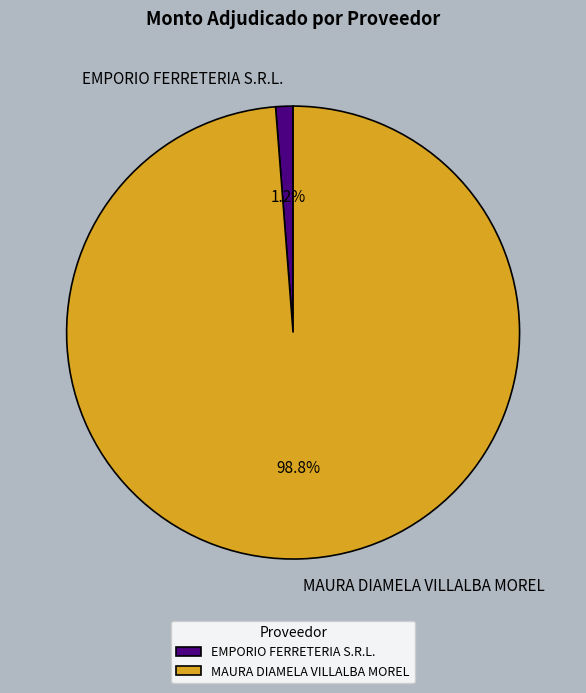

What is the largest slice in the pie chart?

MAURA DIAMELA VILLALBA MOREL